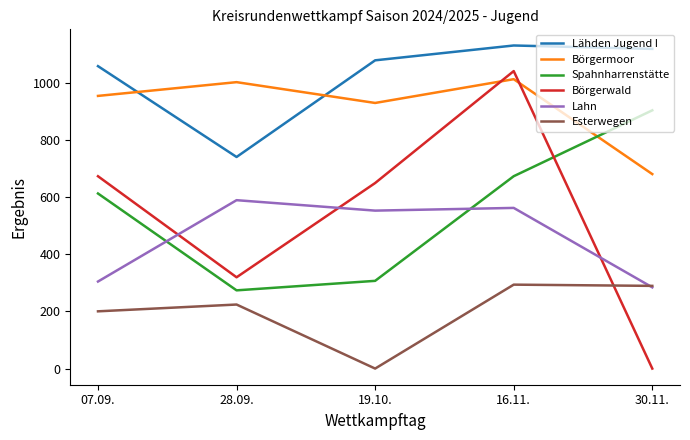

Which series changed the most between 28.09. and 19.10.?

Lähden Jugend I